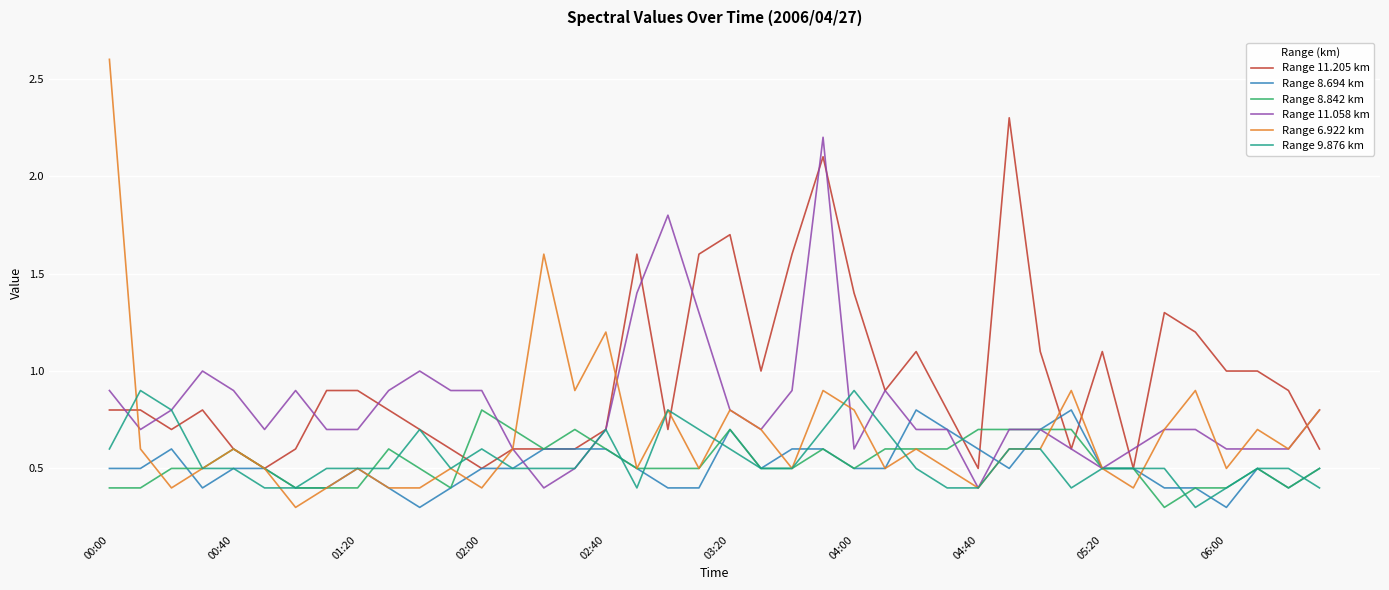

Which series has the largest total across all categories?

Range 11.205 km